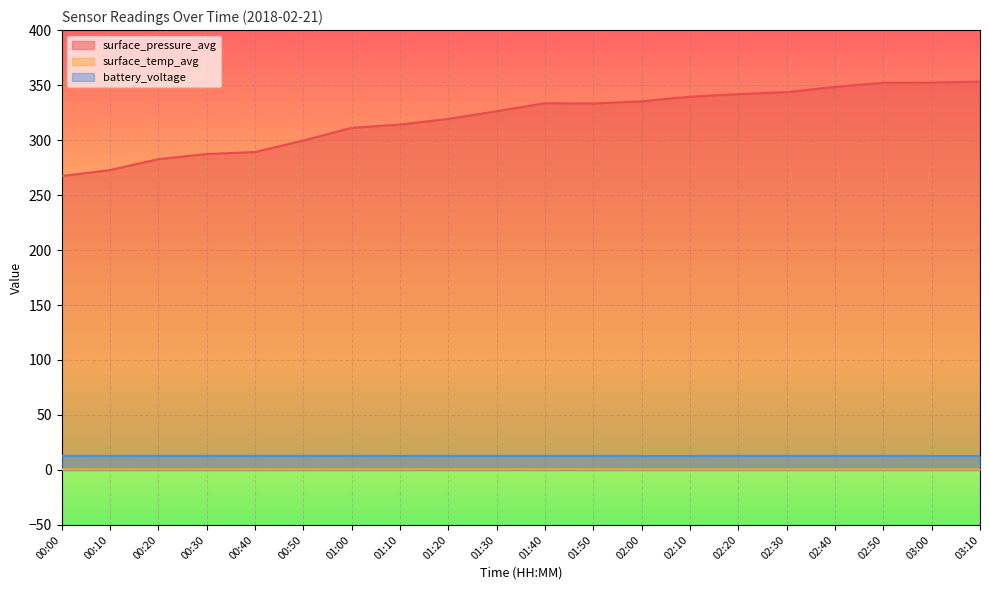

What is the smallest value displayed?

0.6